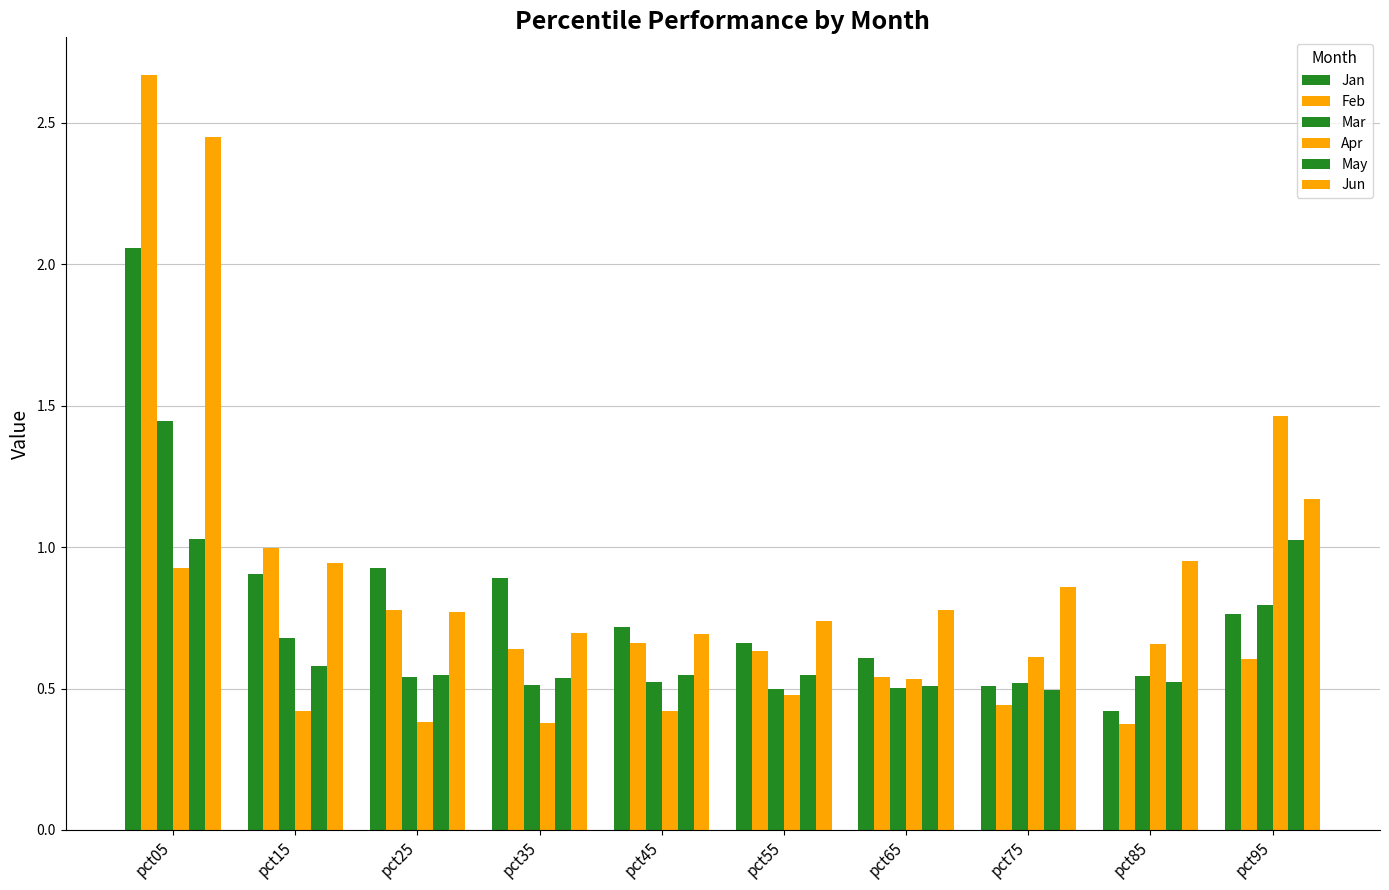

Count the number of data series in this chart.

6